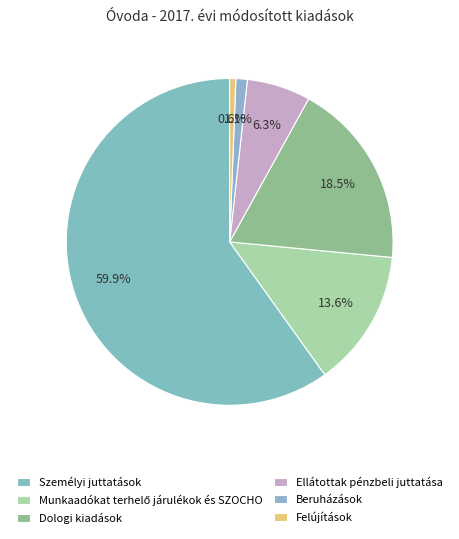

Does any single category account for the majority?

Yes